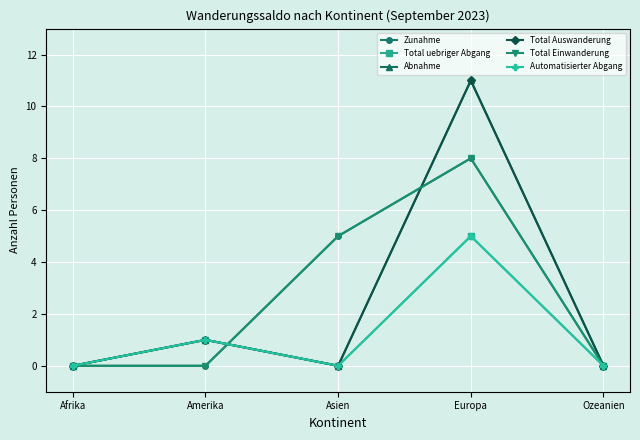

Is this an area chart (filled region under the line)?

No